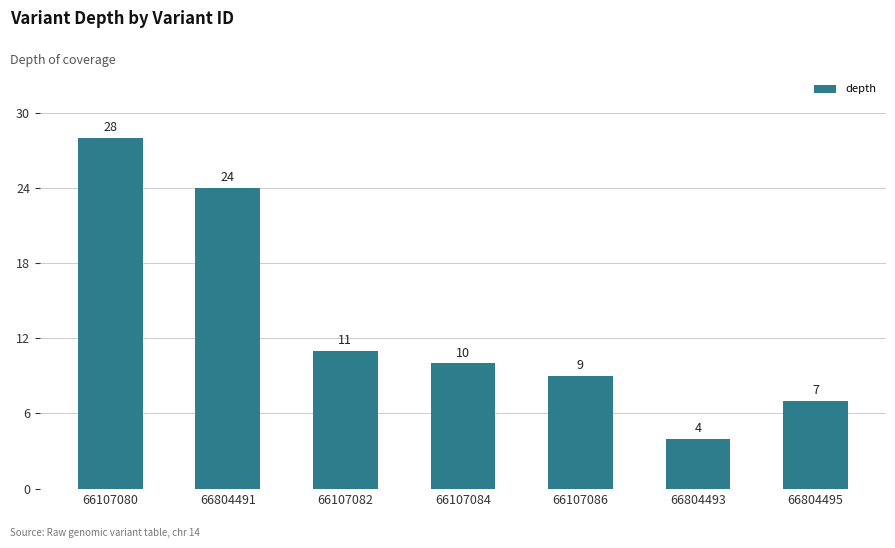

List the labels in order of value, smallest first.

66804493, 66804495, 66107086, 66107084, 66107082, 66804491, 66107080